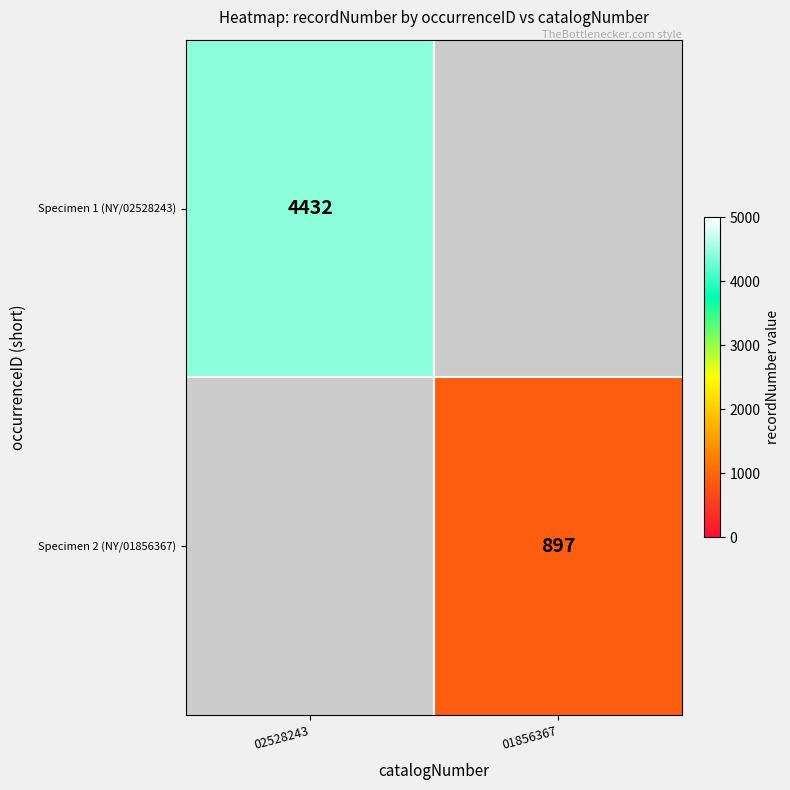

The value of Specimen 2 (NY/01856367) at 01856367 is 238. True or false?

False